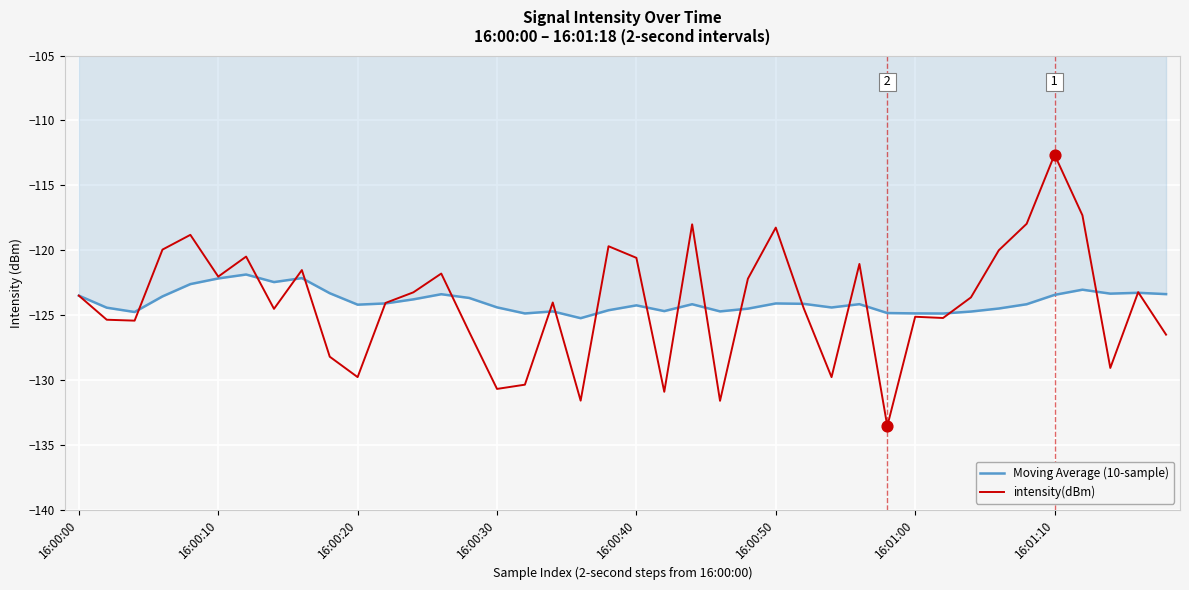

Which series has the largest range (max minus min)?

intensity(dBm)